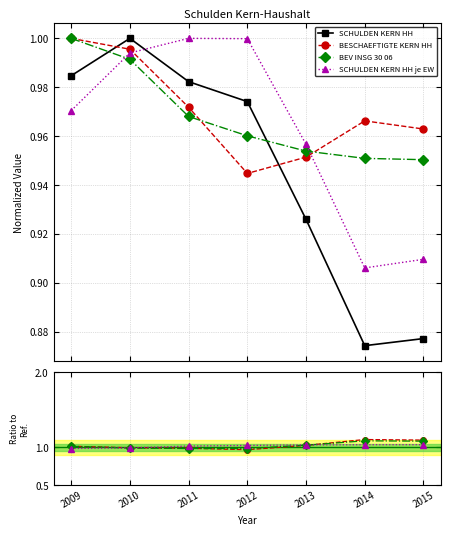

What is the difference between the maximum and minimum values in the BEV INSG 30 06 series?

0.1